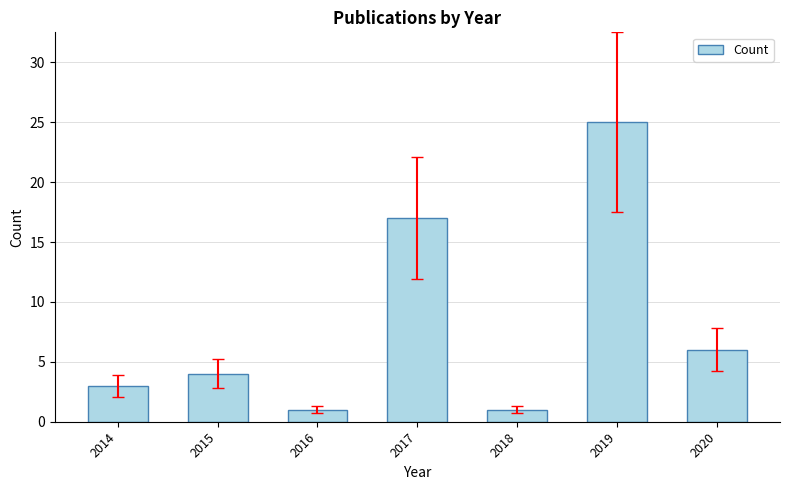

What is the difference between the values at 2017 and 2016?

16